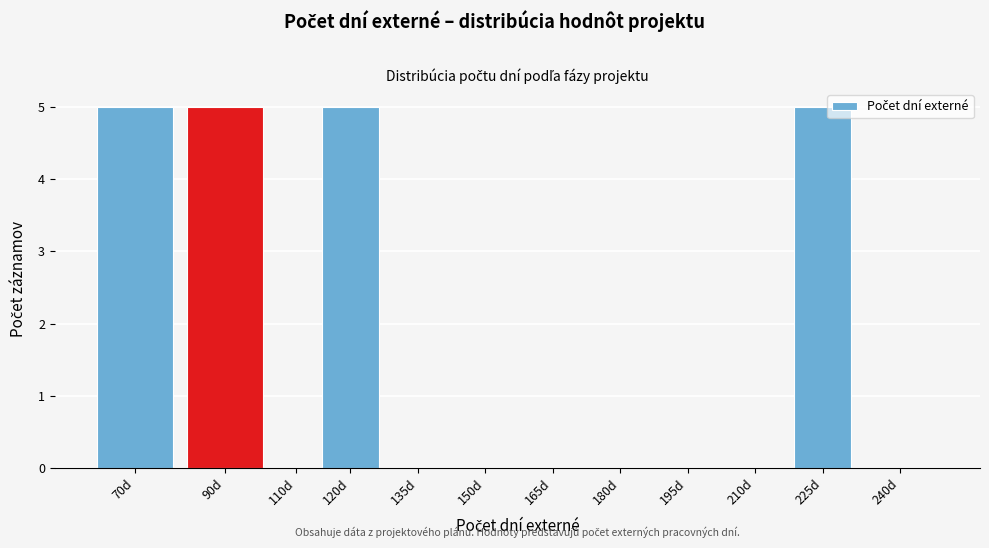

Which has a higher value, 120d or 165d?

120d